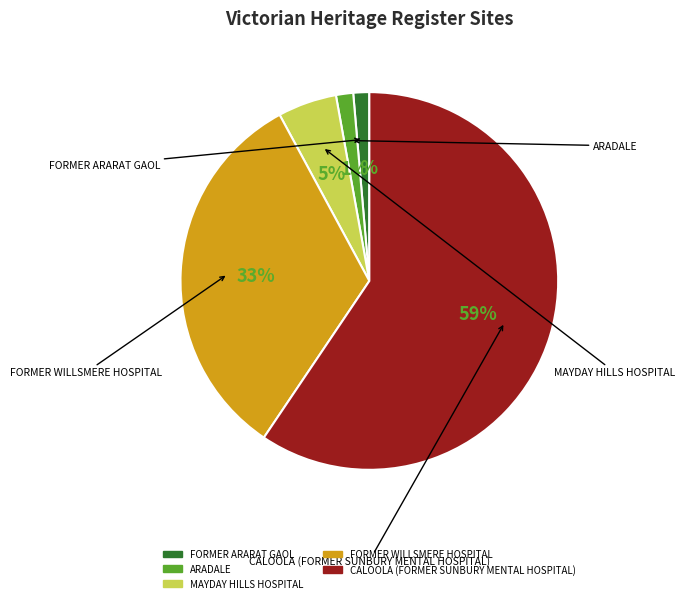

What is the ratio of the value at CALOOLA (FORMER SUNBURY MENTAL HOSPITAL) to the value at FORMER ARARAT GAOL?

43.5